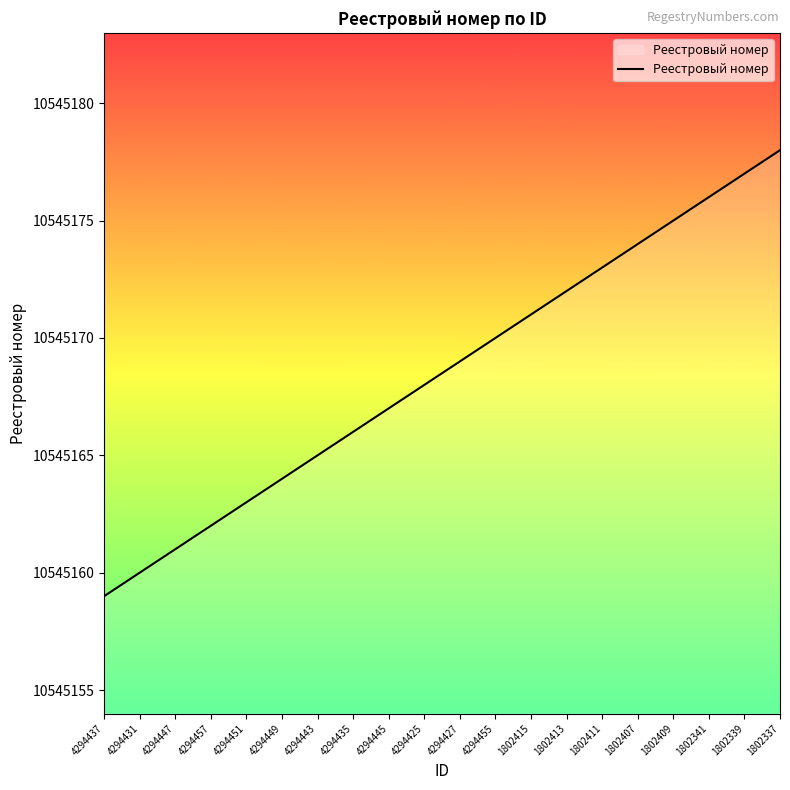

Is it true that the value at 1802415 is 10545171?

True